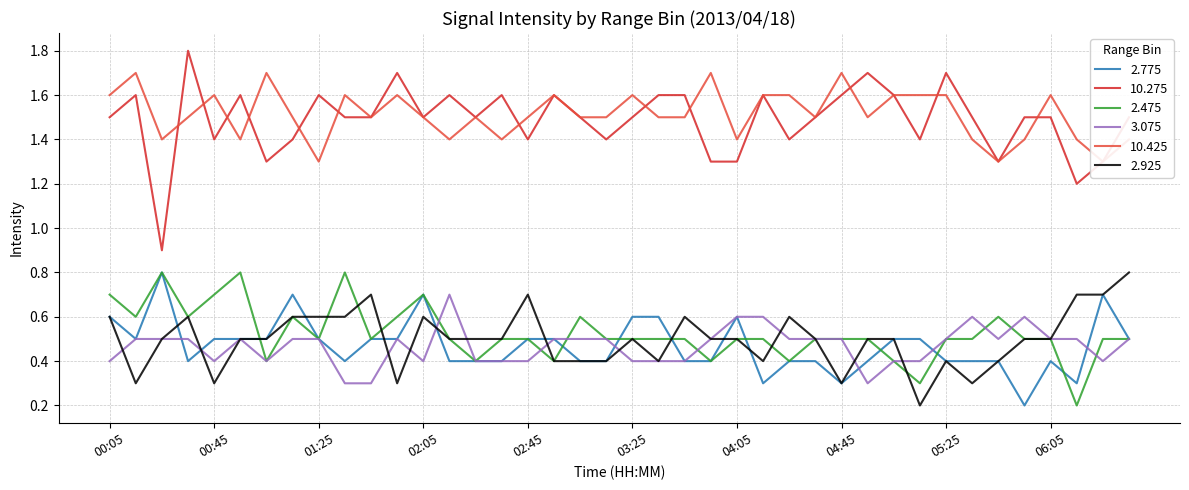

What is the spread (max minus min) of values at 06:35?

1.0